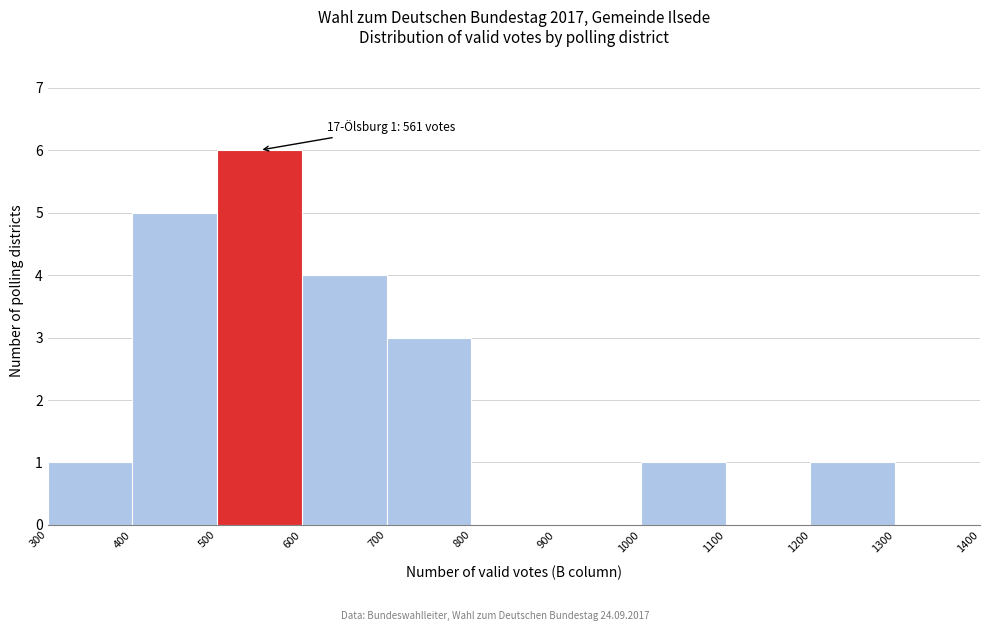

Over which range of the x-axis is the bar tallest?

500 to 600